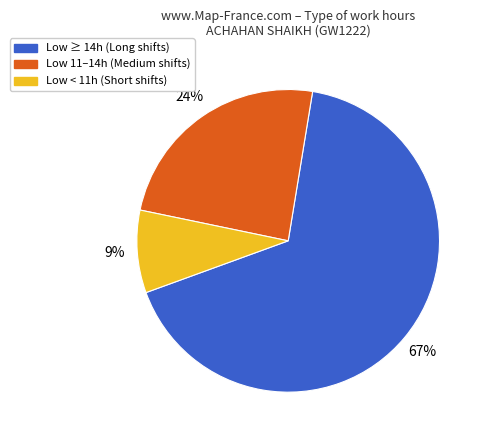

What is the majority slice?

Low ≥ 14h (Long shifts)